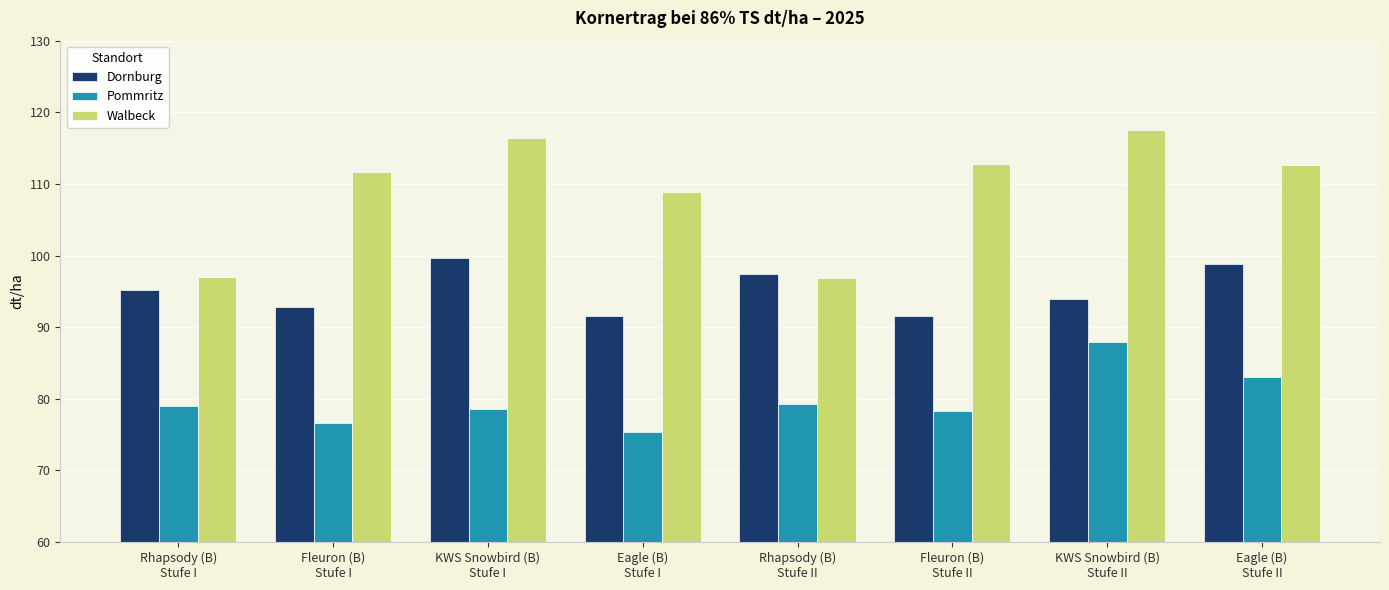

What is the sum of all Pommritz values?

638.1